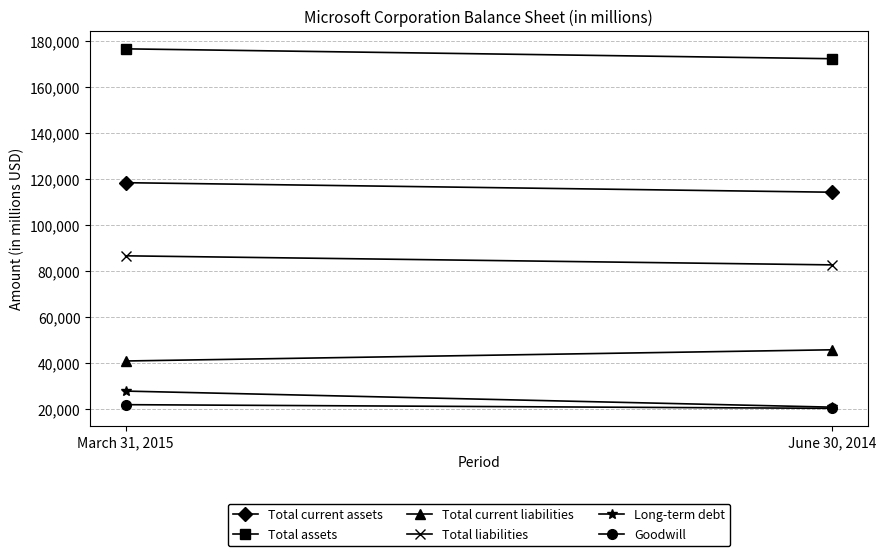

Reading right to left, list all the values displayed in this chart.

Total current assets: 114246	118398
Total assets: 172384	176683
Total current liabilities: 45625	40748
Total liabilities: 82600	86551
Long-term debt: 20645	27644
Goodwill: 20127	21728